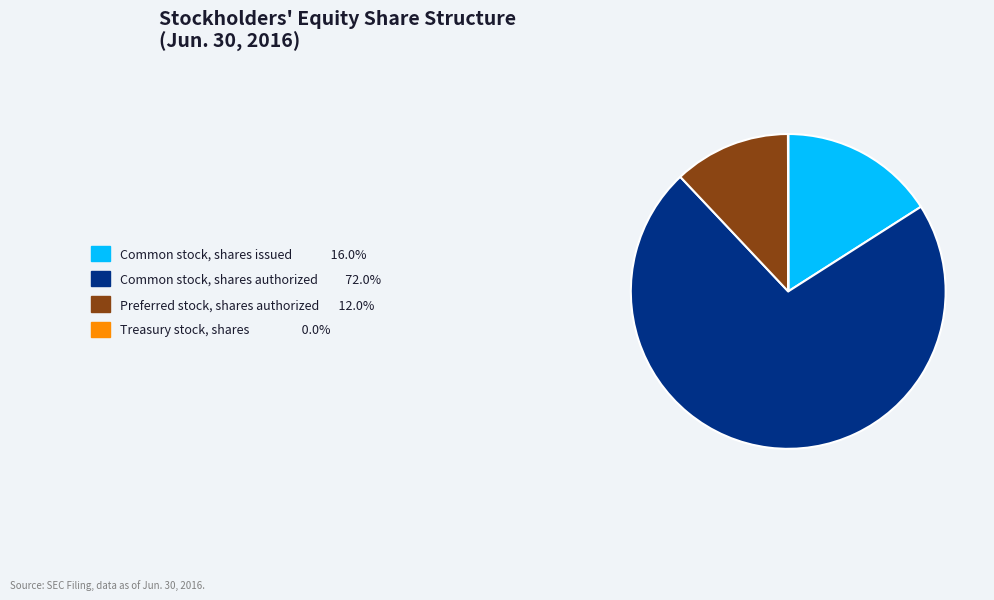

What is the largest slice in the pie chart?

Common stock, shares authorized